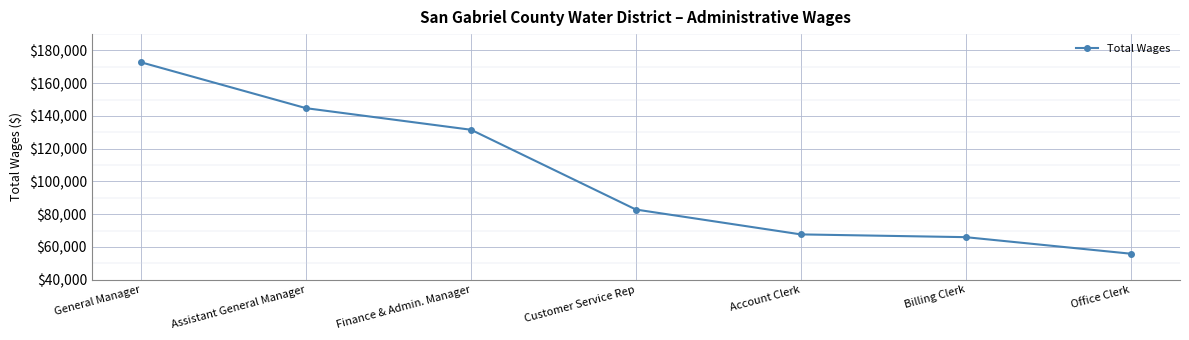

Reading left to right, extract all data points from this chart.

172747	144753	131589	82863	67688	66000	55905